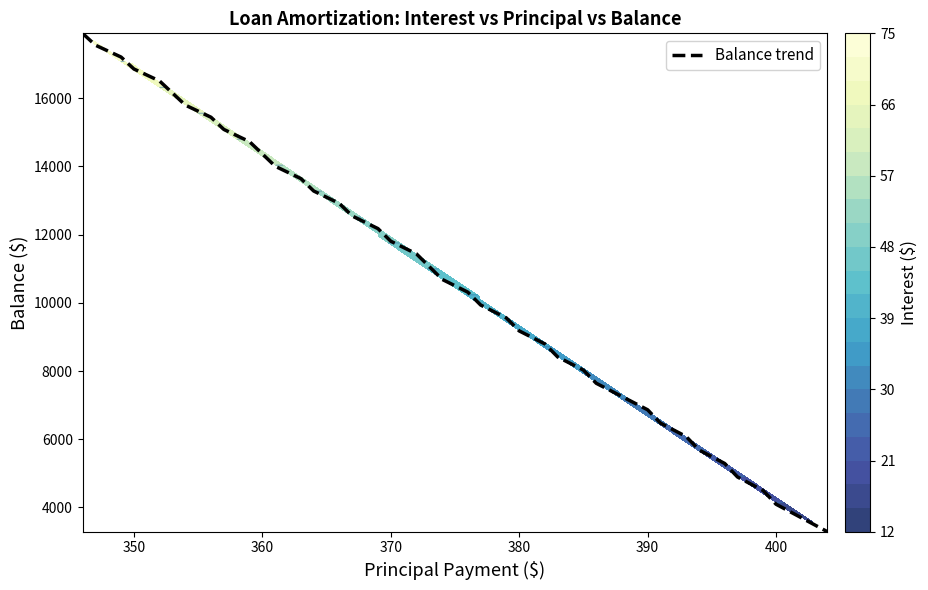

What is the average value?

10778